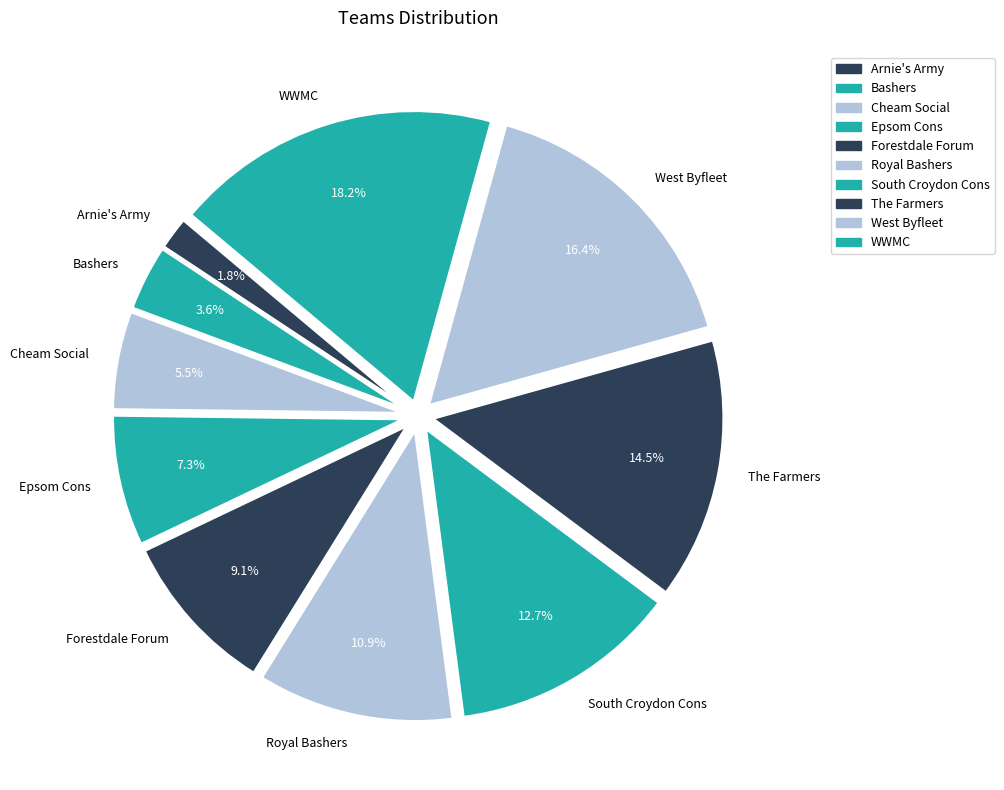

Combined, what portion of the pie is Epsom Cons and Arnie's Army?

9.1%